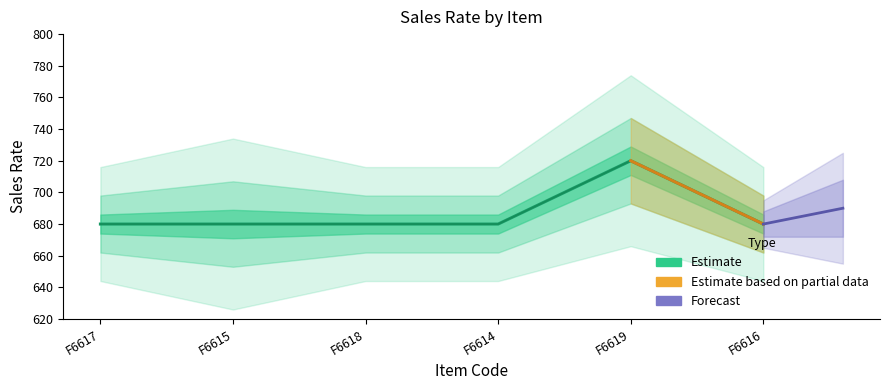

What is the ratio of the value at F6617 to the value at F6619?

0.9